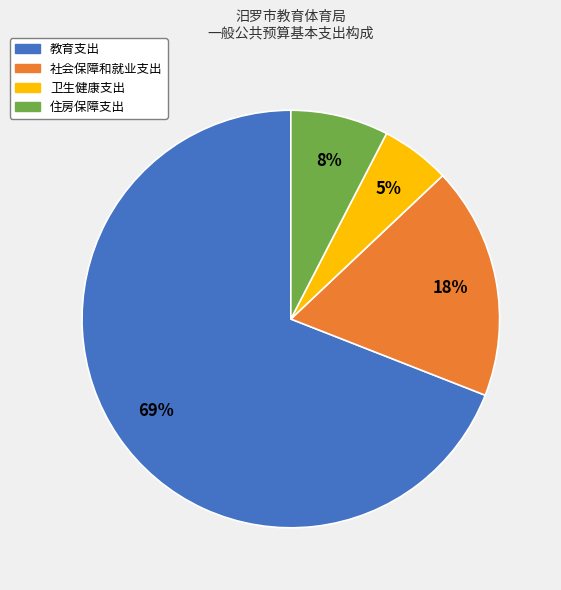

True or false: 教育支出 accounts for 83% of the total.

False